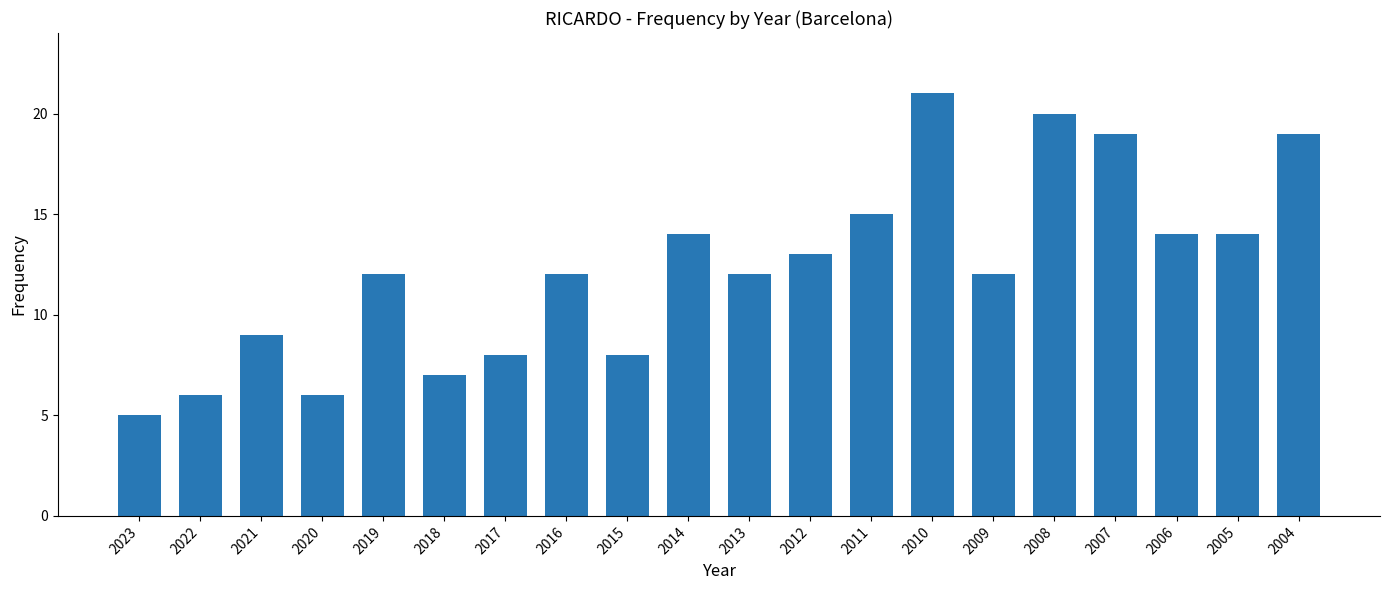

Which has a higher value, 2012 or 2017?

2012